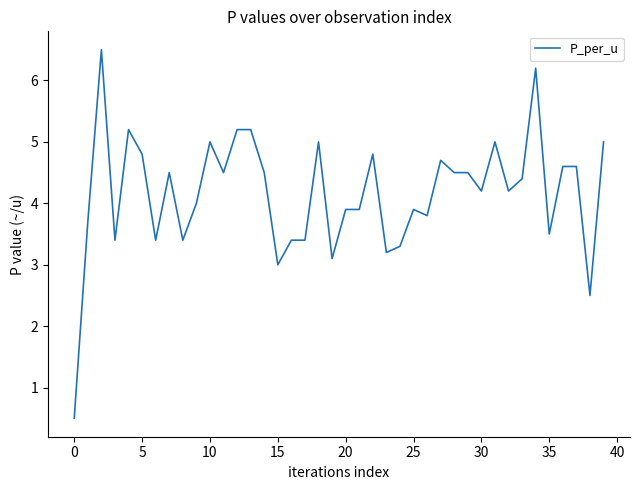

What is the difference between the maximum and minimum values?

6.0